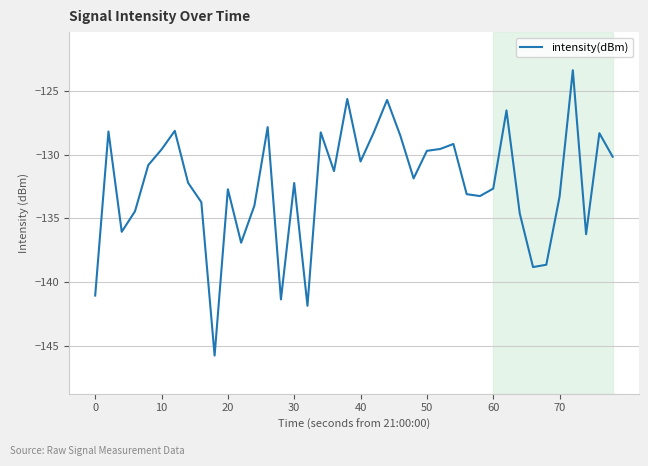

What is the smallest value displayed?

-145.8